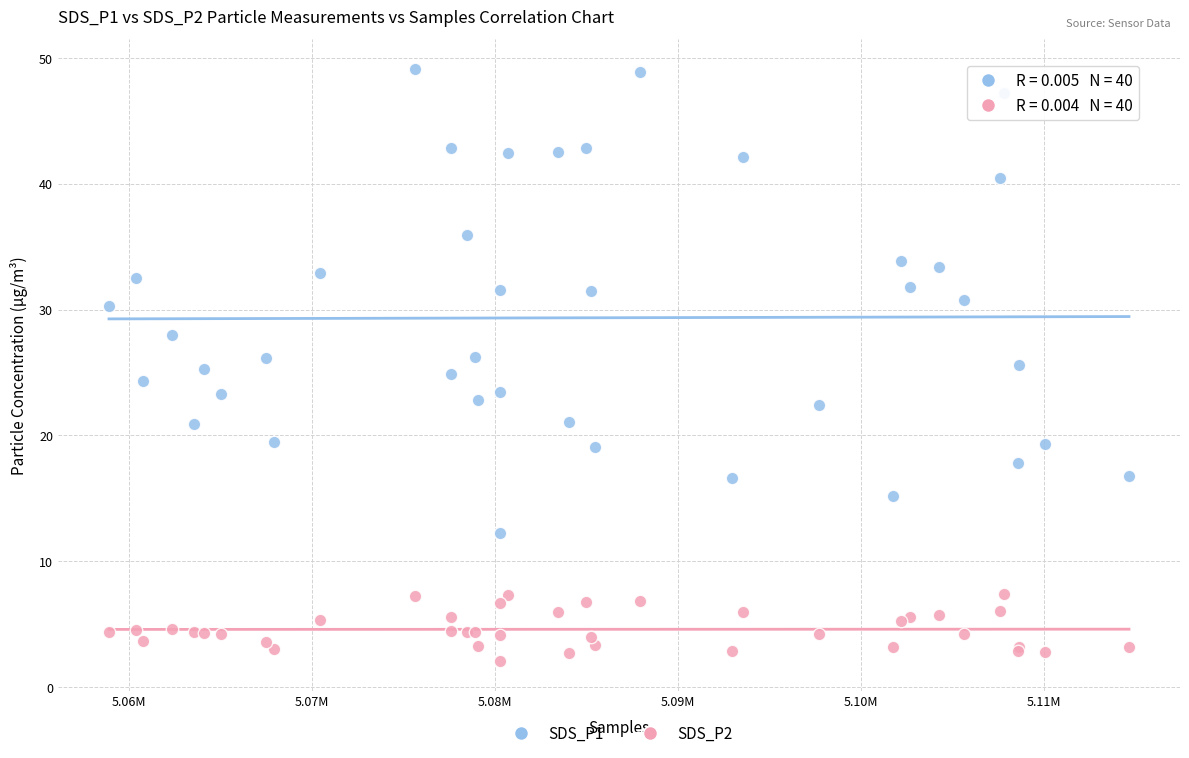

Which series contains the lowest Y value?

SDS_P2